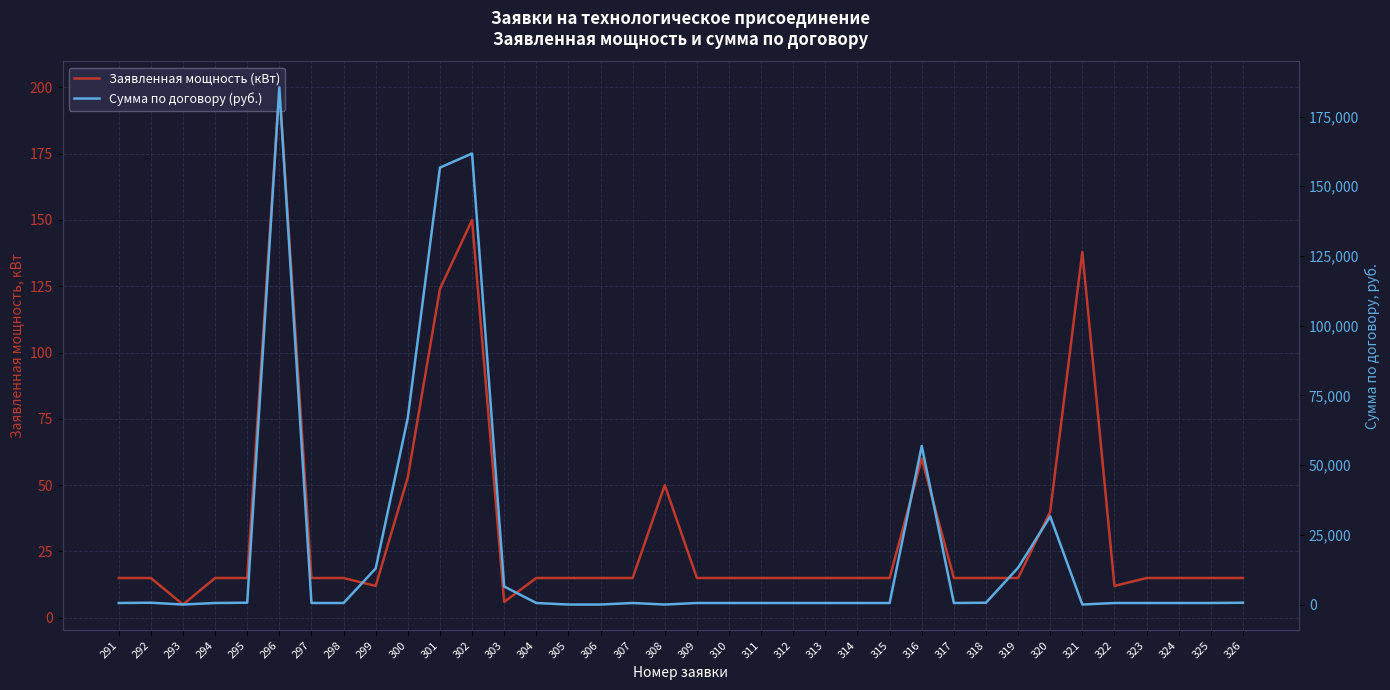

Which category has the lowest value in the Сумма по договору (руб.) series?

293